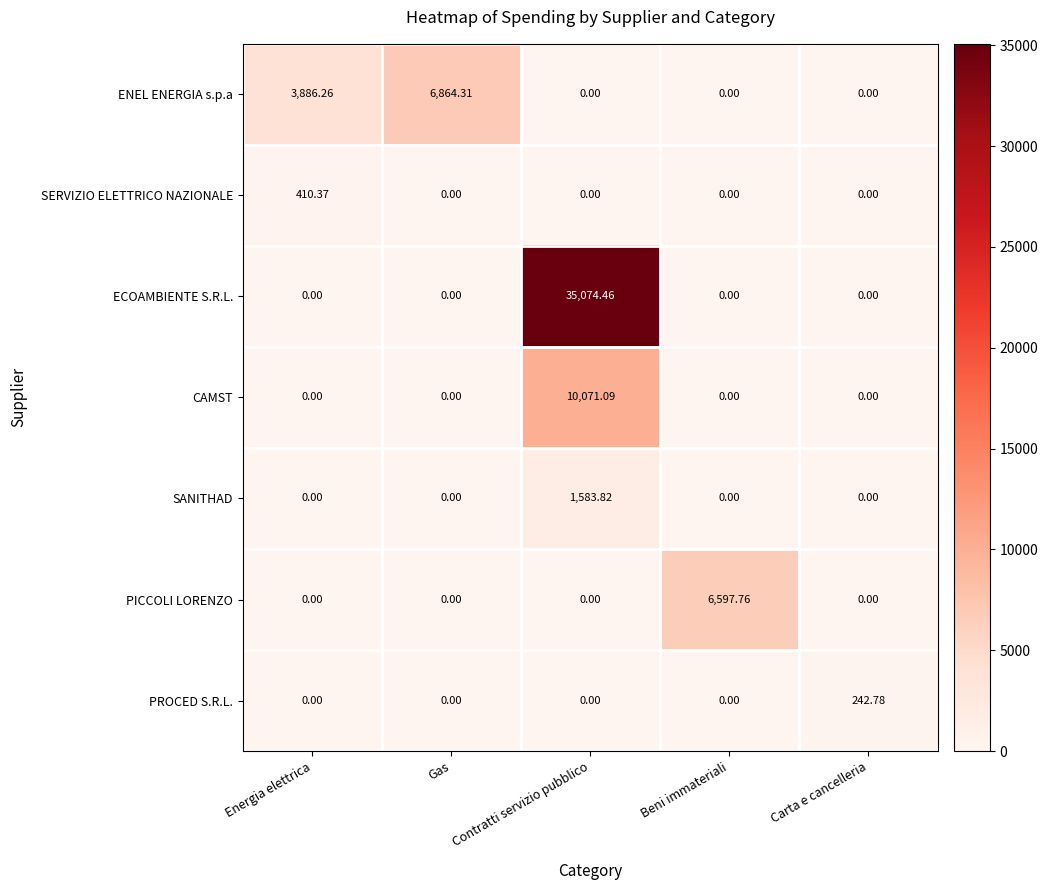

Which label corresponds to the largest value in the chart?

Contratti servizio pubblico